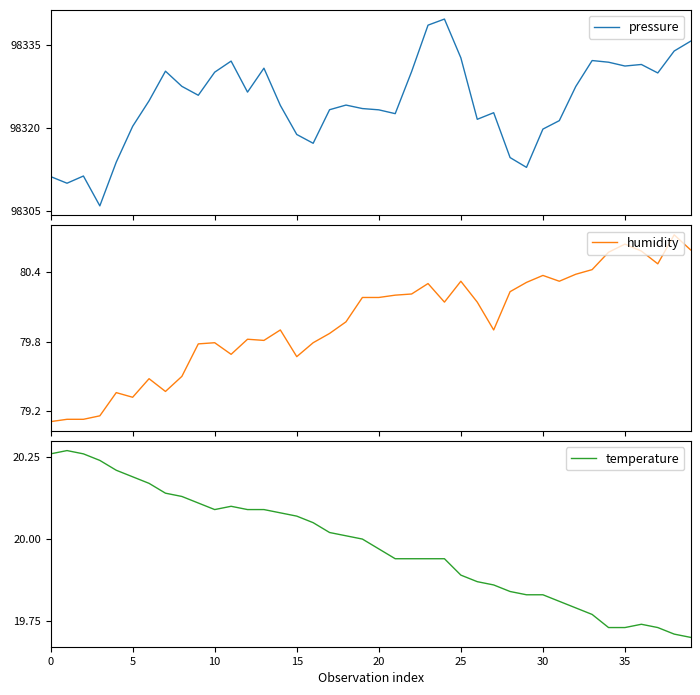

The temperature series shows 10.9 at 9. True or false?

False